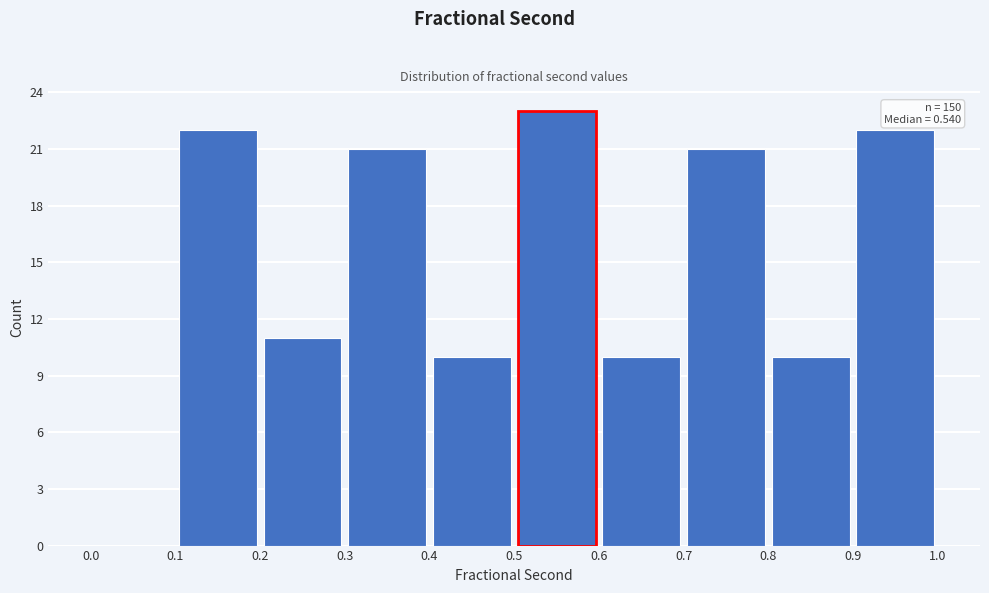

Which range on the x-axis has the tallest bar?

0.5 to 0.6